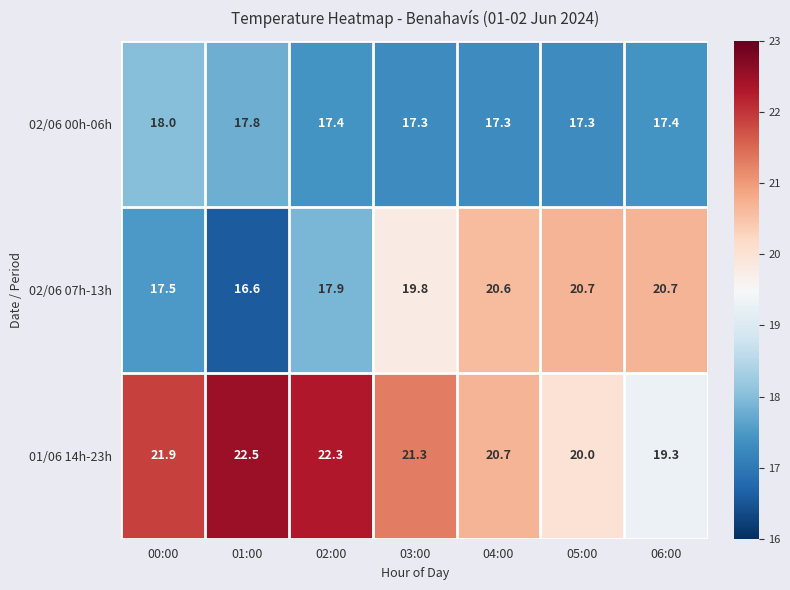

What is the difference between the maximum and second lowest values in the 01/06 14h-23h series?

2.5